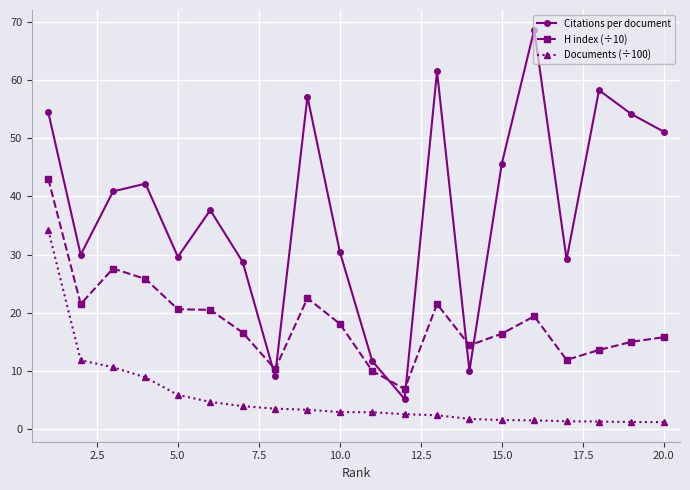

What is the greatest value displayed?

68.7